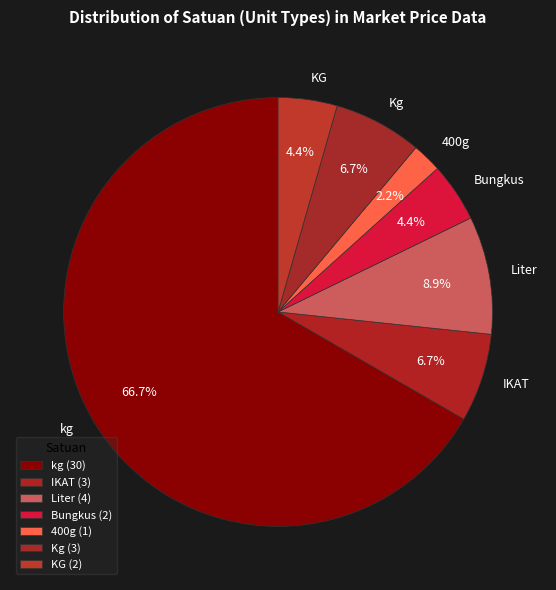

Which has a higher value, Kg or KG?

Kg